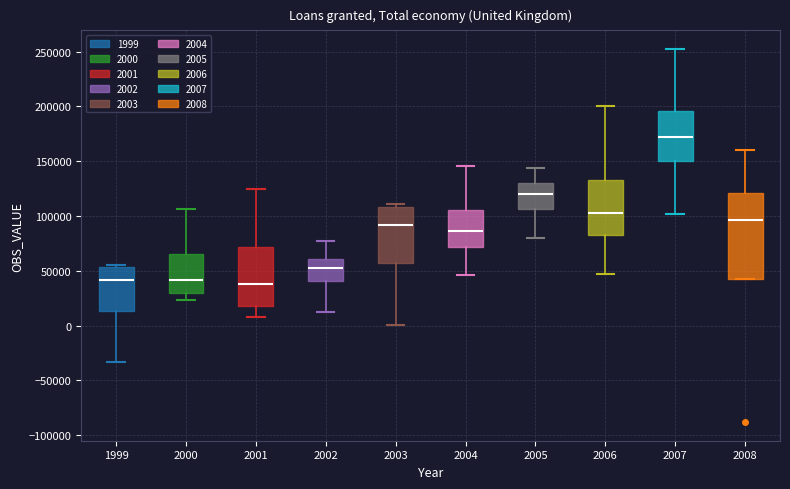

Where is the lower edge of the box at x = 2008 on the y-axis? The values are not printed on the chart, so give them approximately, as read against the axis.

40000